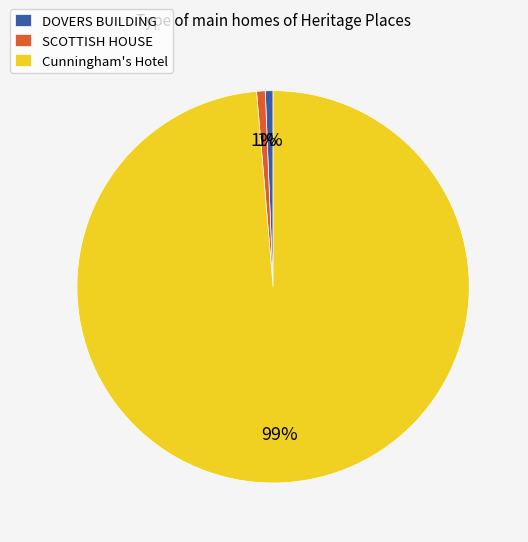

Count the number of slices in the pie.

3